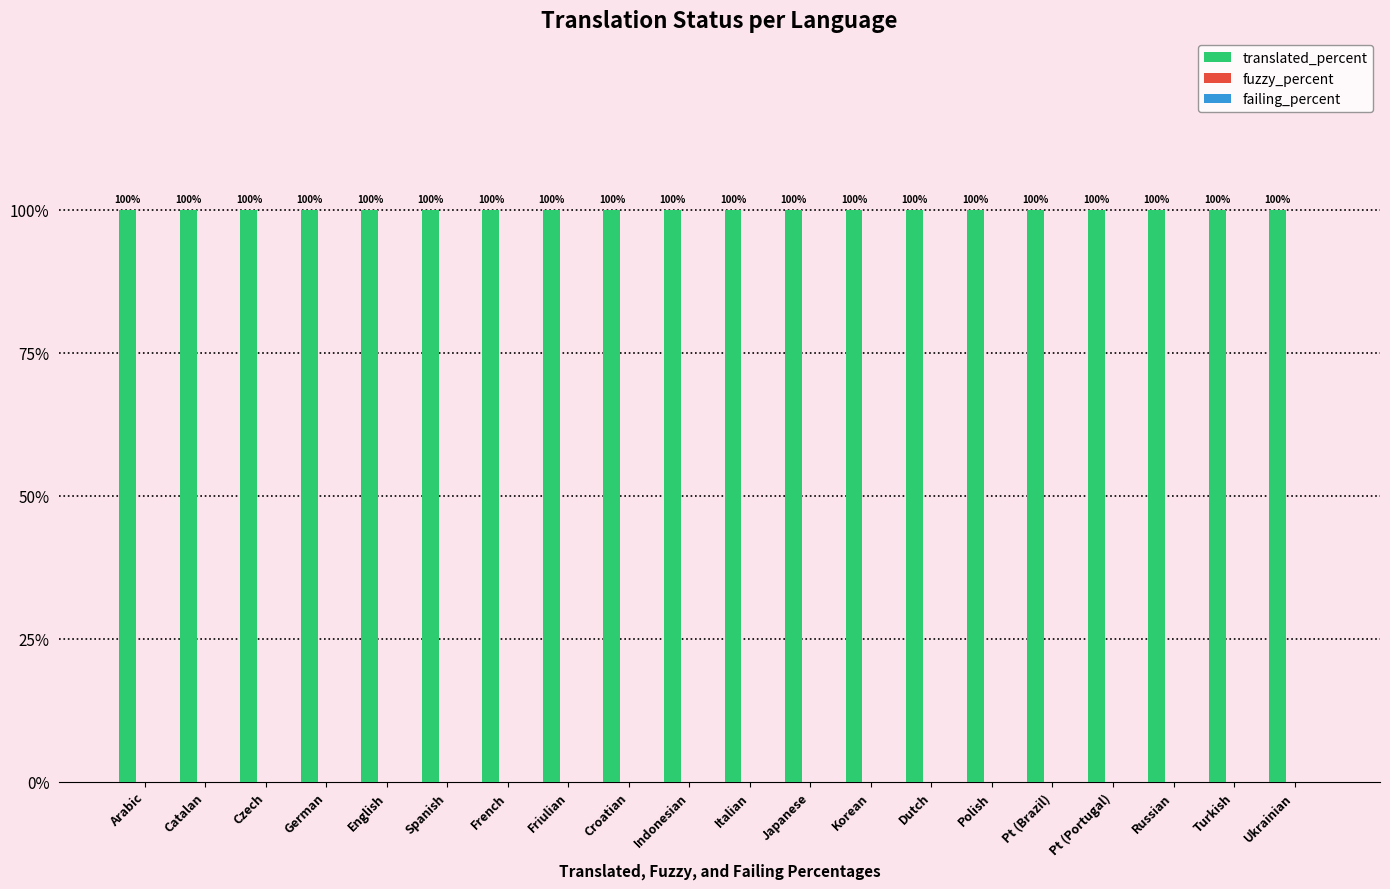

What is the total value across all series at Pt (Brazil)?

100